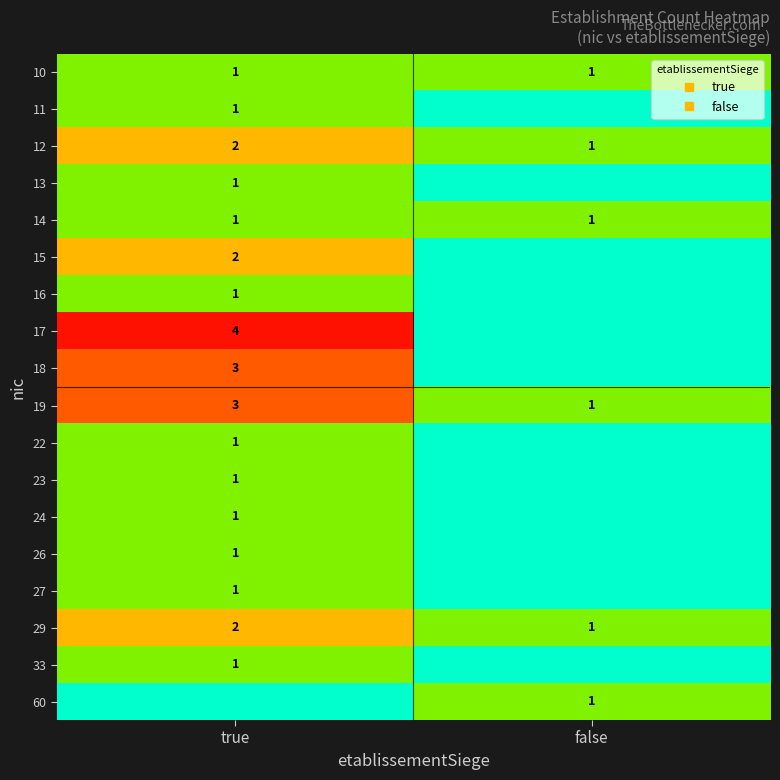

At which category is the sum across all series the highest?

true